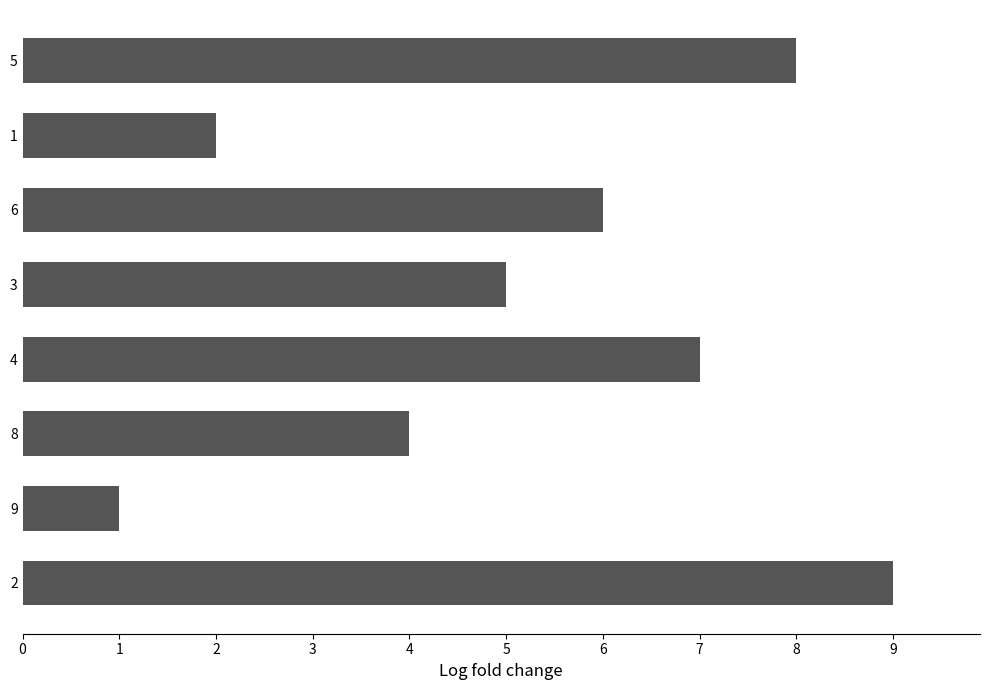

What is the sum of all values?

42